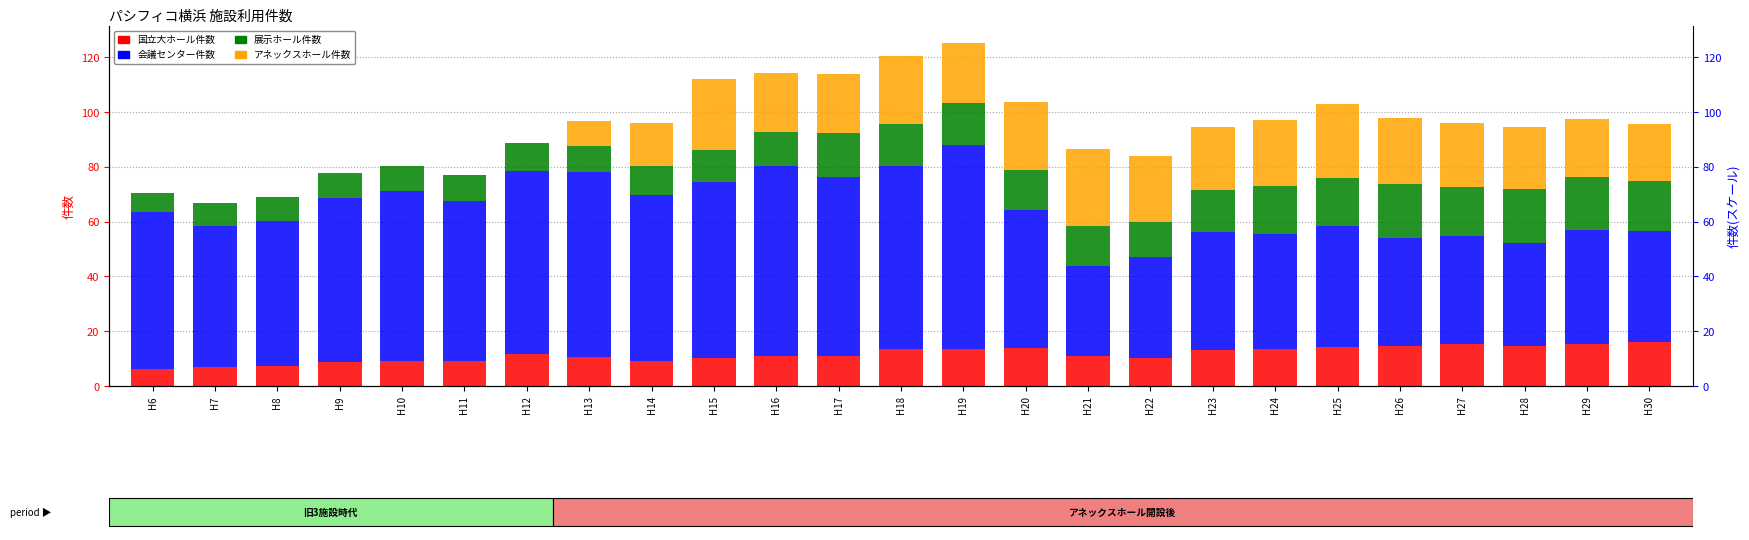

At how many categories does at least one series exceed 16?

25